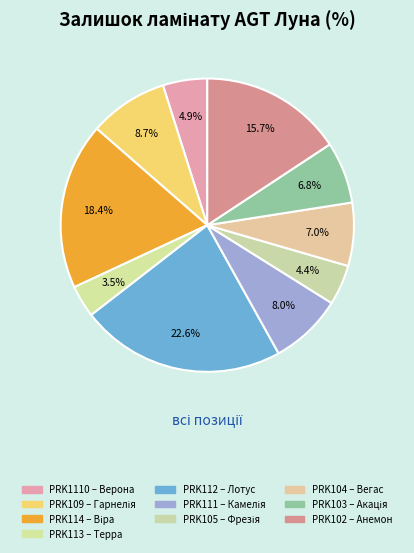

Is there any slice that represents more than half of the pie?

No